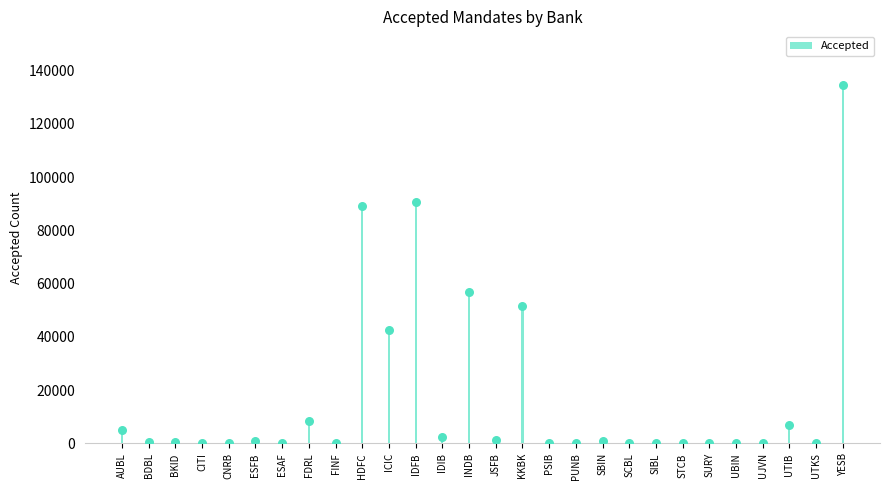

Between UJVN and IDFB, which is larger?

IDFB